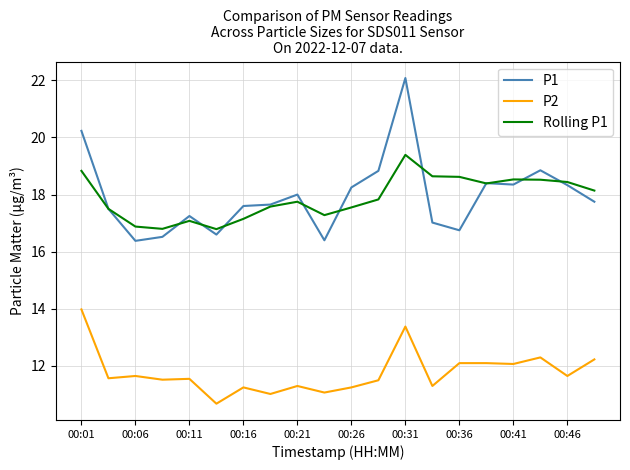

Rank the series by their maximum value, from lowest to highest.

P2, Rolling P1, P1